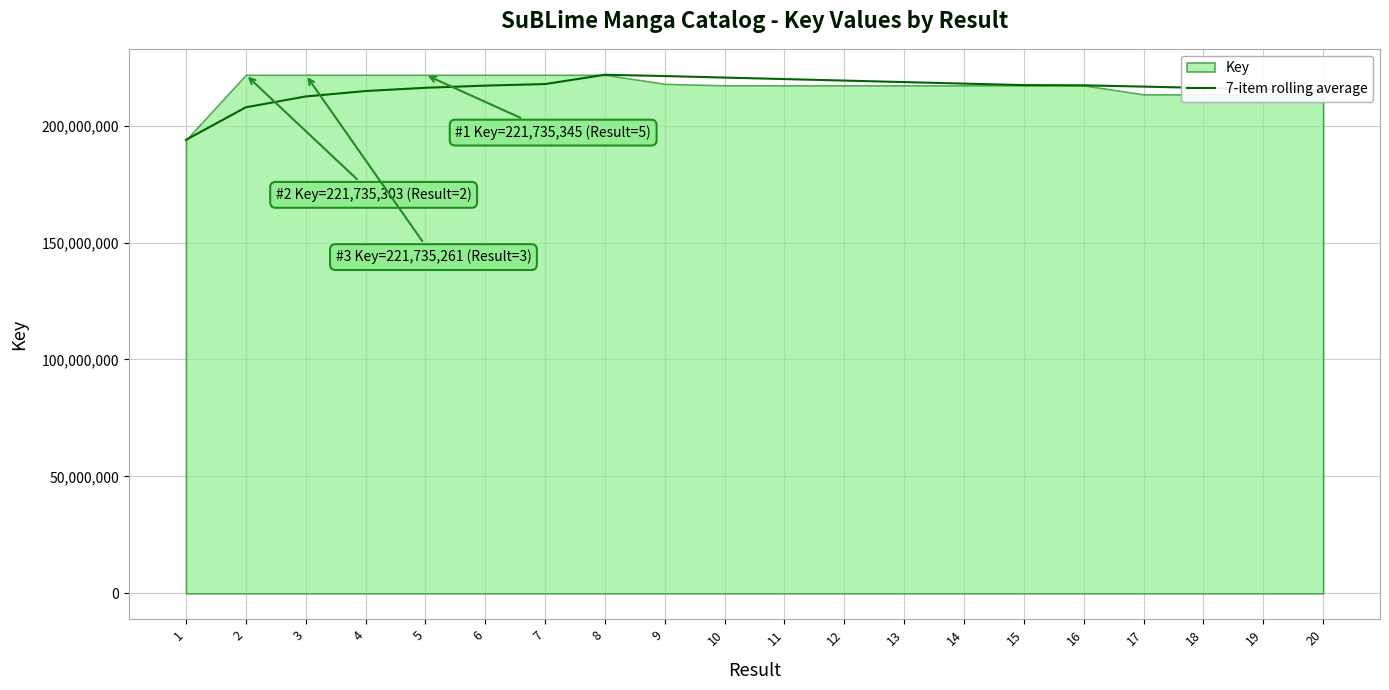

The value of 7-item rolling average at 15 is 375057899.1. True or false?

False